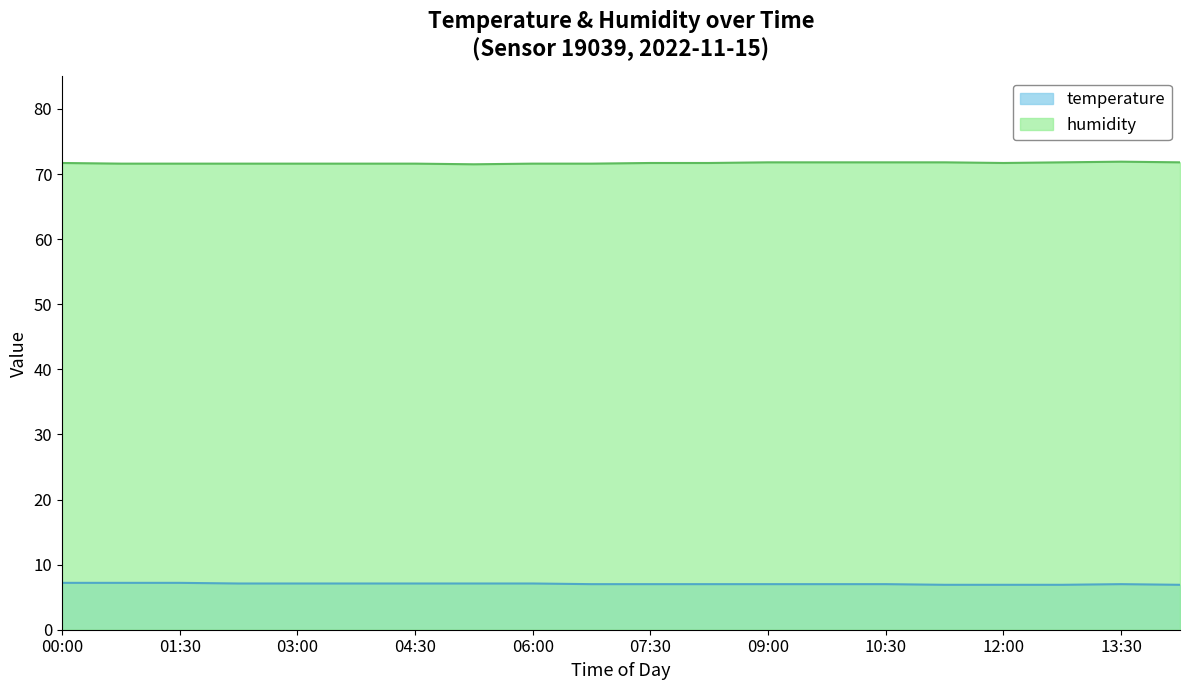

True or false: humidity has more than 2 points higher than both neighbors.

False